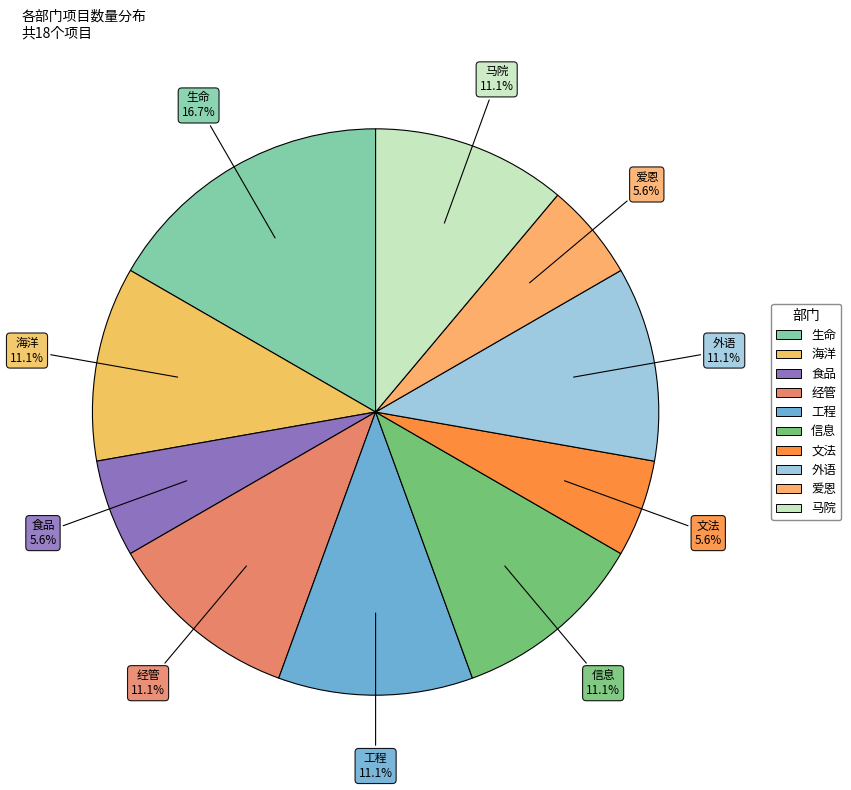

Between 生命 and 信息, which is larger?

生命